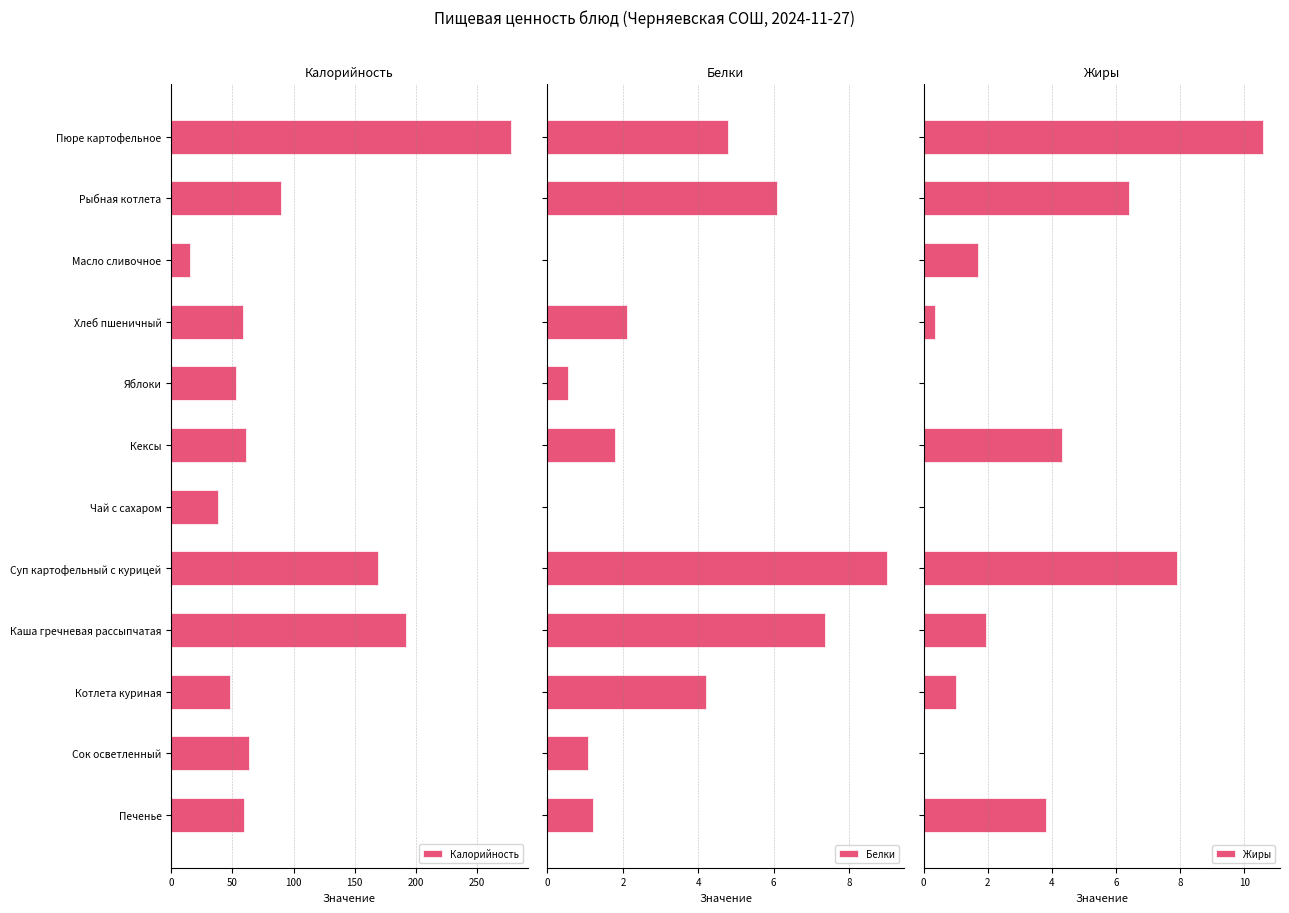

Reading left to right, what are all the values shown in this chart?

Калорийность: 277.5	90.1	15.2	59.0	53.1	61.3	38.1	169.0	192.0	48.3	63.3	59.8
Белки: 4.8	6.1	0.0	2.1	0.5	1.8	0.0	9.0	7.3	4.2	1.1	1.2
Жиры: 10.6	6.4	1.7	0.4	0.0	4.3	0.0	7.9	1.9	1.0	0.0	3.8